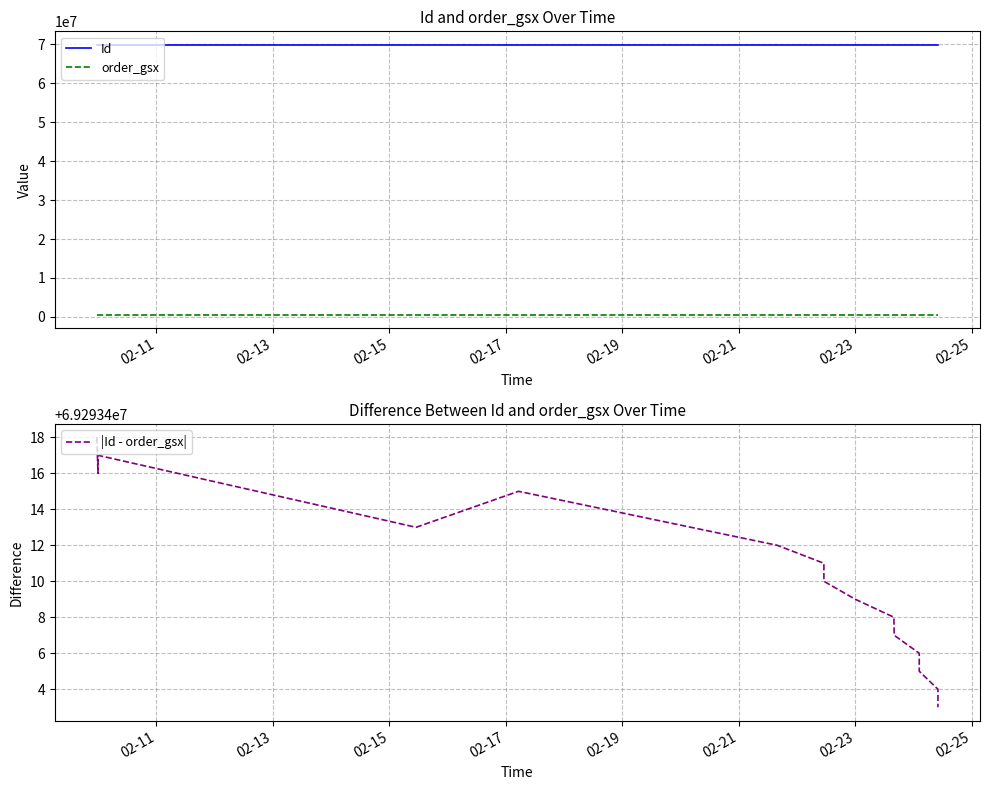

What is the difference between the Id values at 02-25 and 02-23?

1